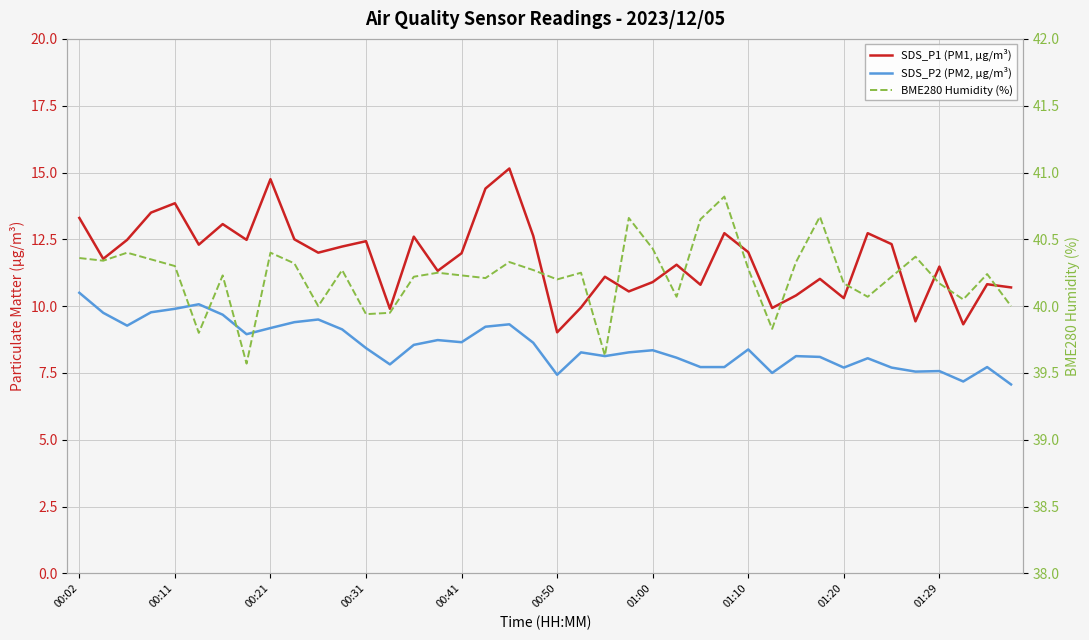

Which has a higher value, 01:29 or 00:50?

01:29